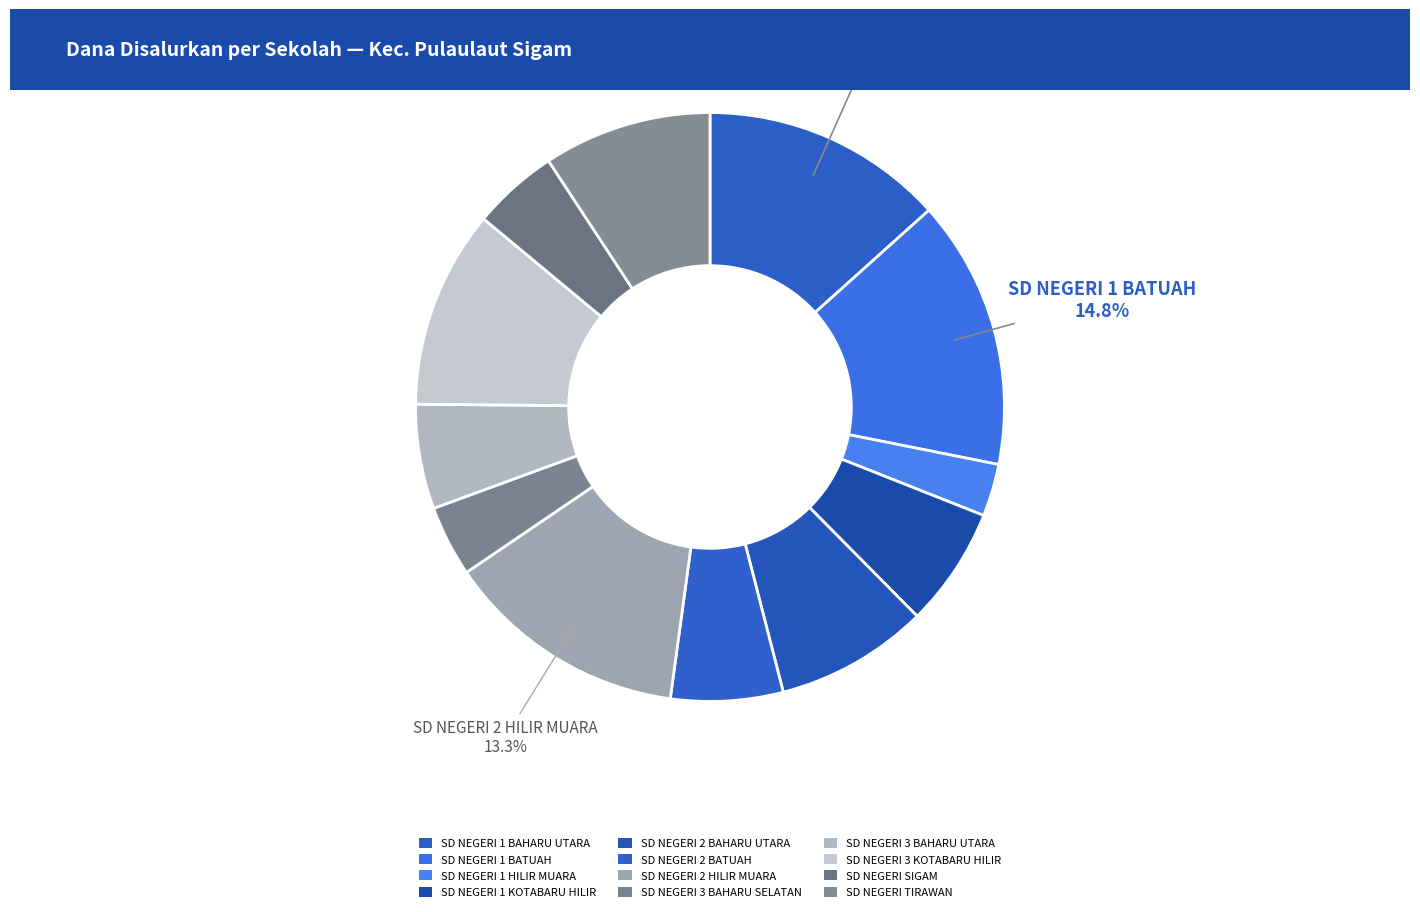

What portion of the pie excludes SD NEGERI 2 BATUAH?

93.8%